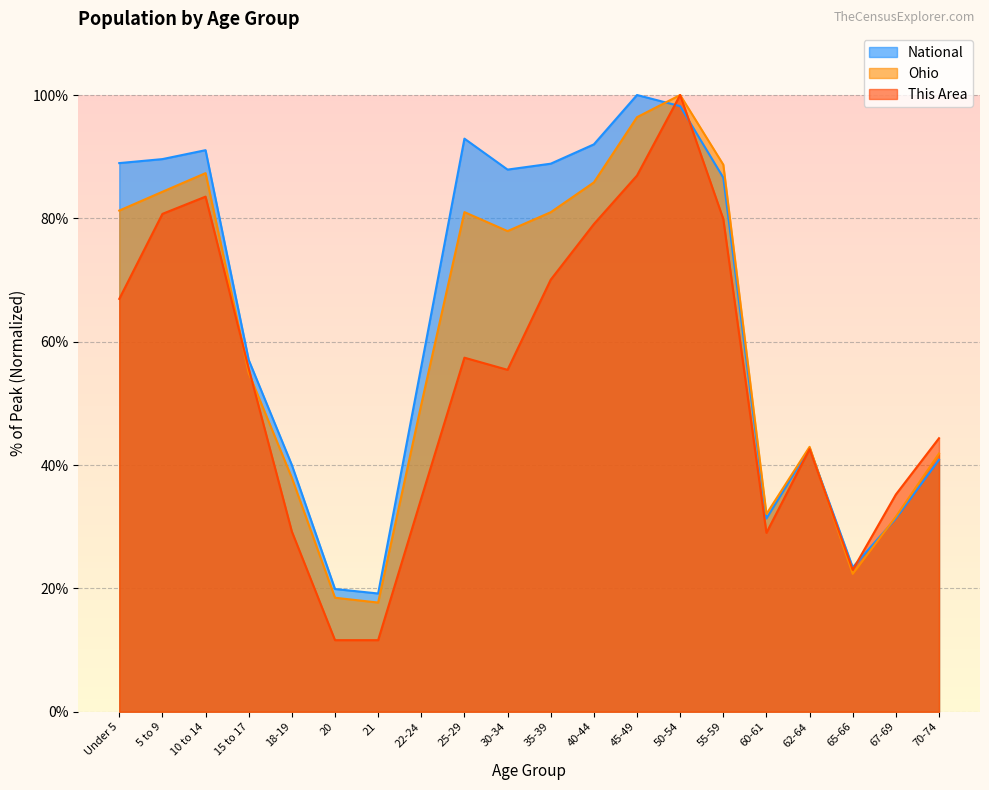

List the series in order of their peak value, lowest first.

This Area, Ohio, National